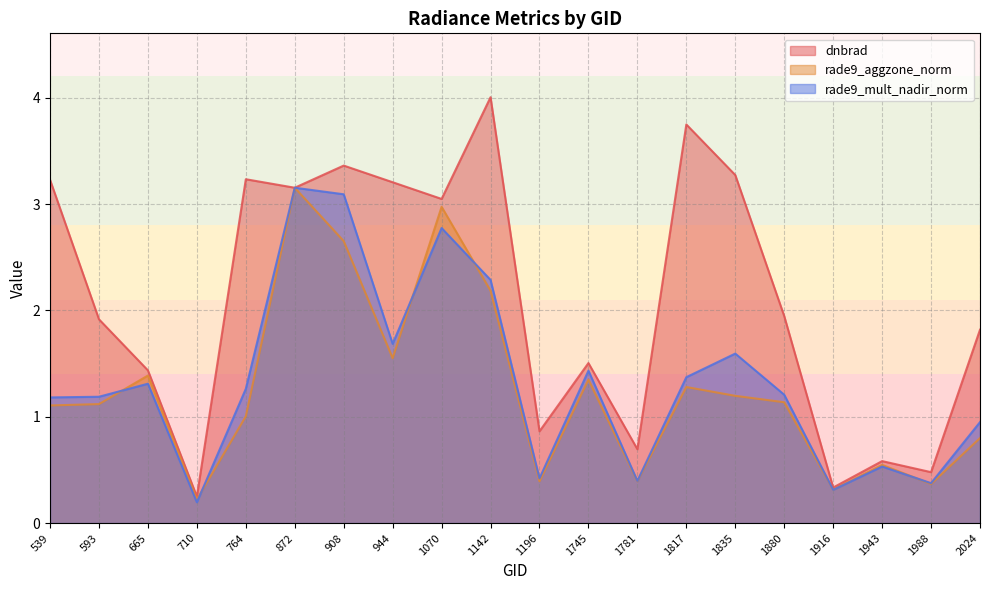

At which label is rade9_aggzone_norm closest to 1?

764